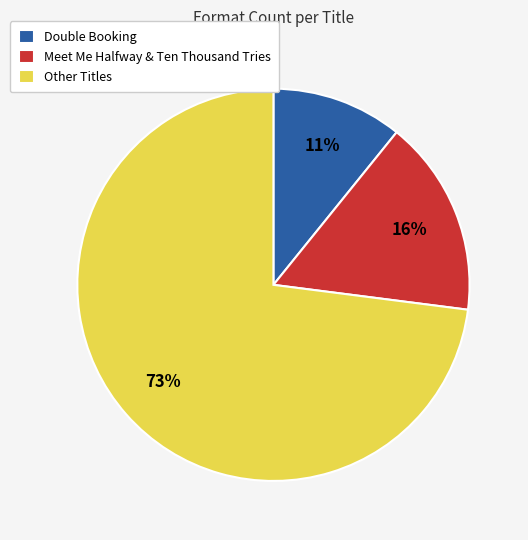

Between Double Booking and Meet Me Halfway & Ten Thousand Tries, which is larger?

Meet Me Halfway & Ten Thousand Tries